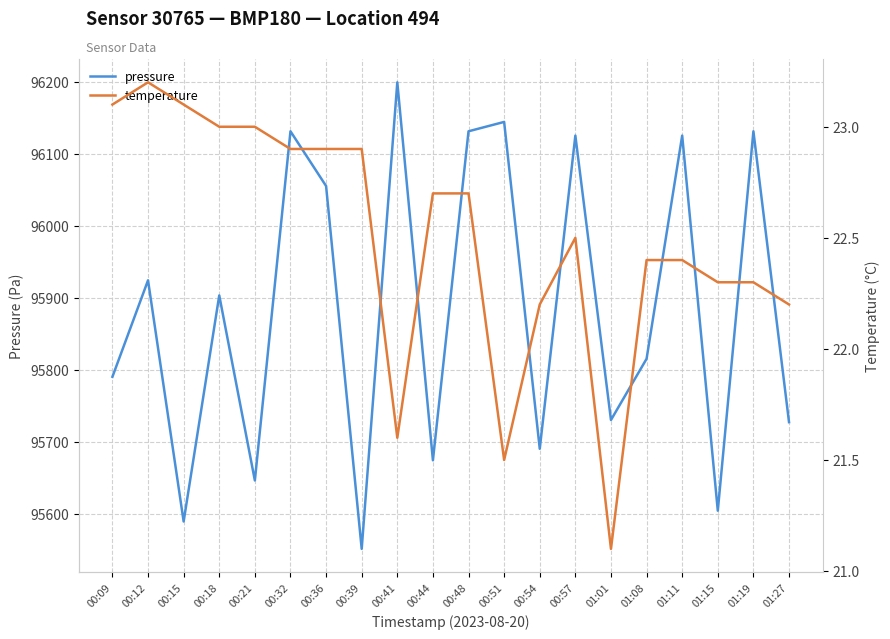

Reading left to right, transcribe all the data shown in this chart.

pressure: 95790.0	95924.0	95589.0	95903.0	95646.0	96131.0	96055.0	95551.0	96199.0	95674.0	96131.0	96144.0	95690.0	96125.0	95730.0	95815.0	96125.0	95604.0	96131.0	95727.0
temperature: 23.1	23.2	23.1	23.0	23.0	22.9	22.9	22.9	21.6	22.7	22.7	21.5	22.2	22.5	21.1	22.4	22.4	22.3	22.3	22.2